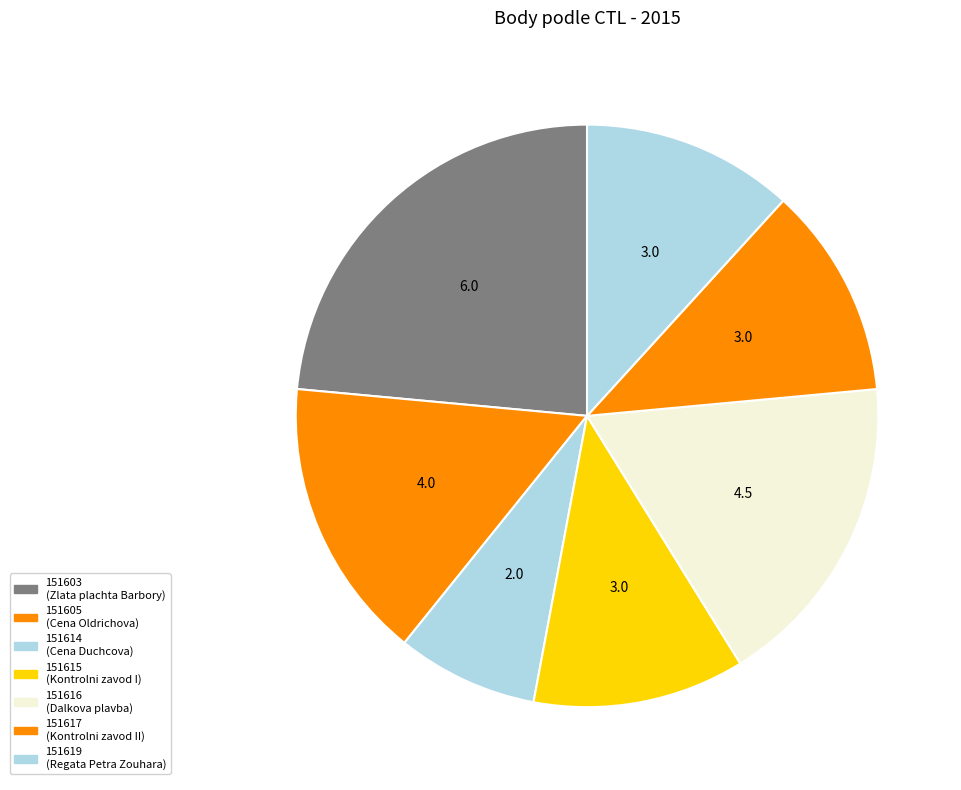

Which has a higher value, 151617 or 151615?

151617